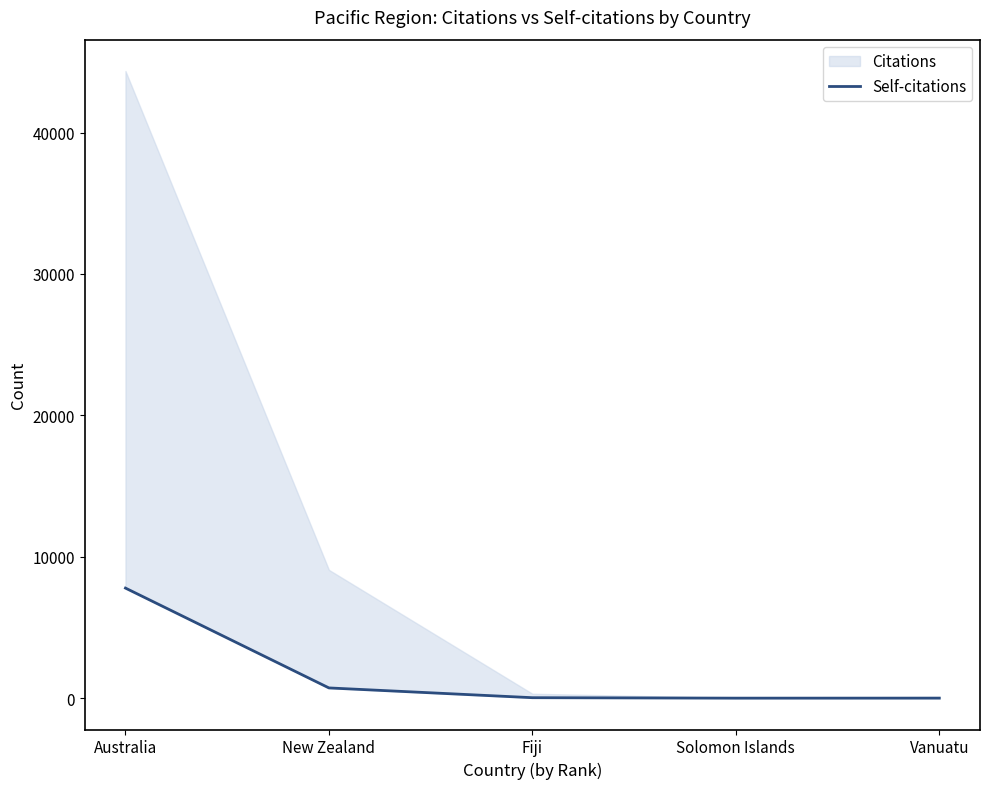

True or false: the data shows 2 at Vanuatu.

True